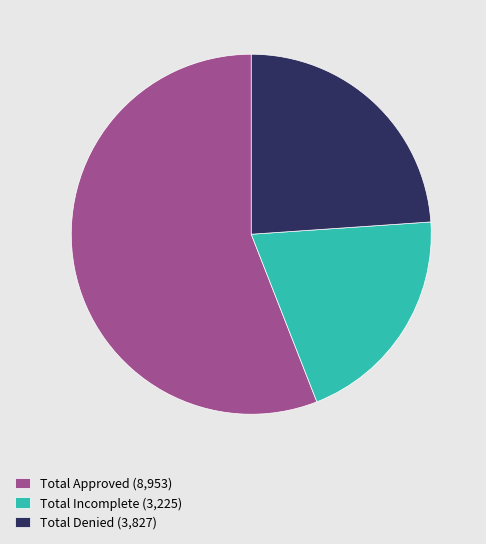

The Total Incomplete (3,225) slice represents 20% of the pie. True or false?

True